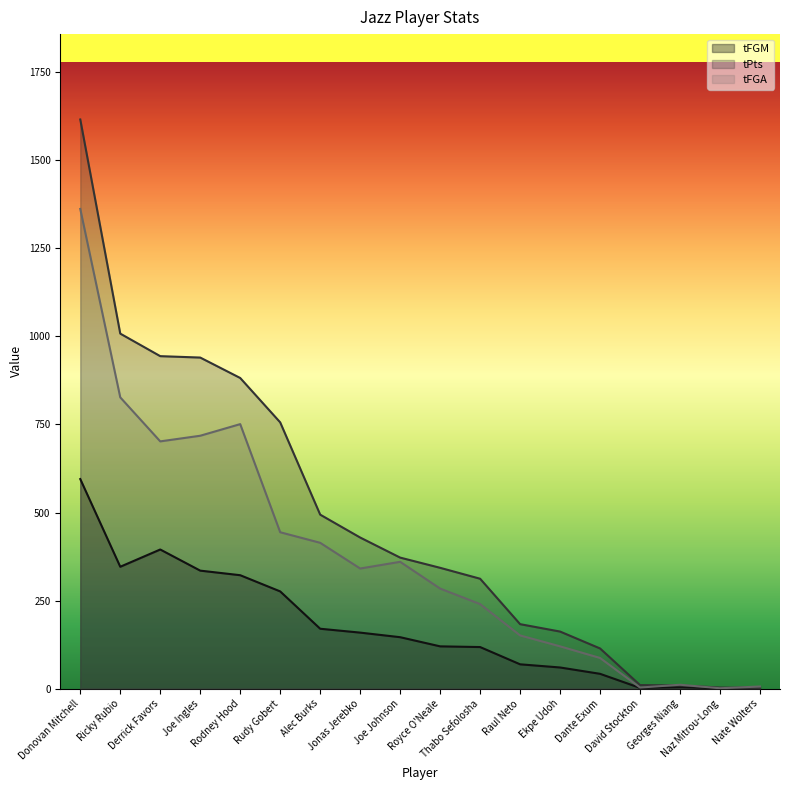

What is the sum of all tPts values?

8579